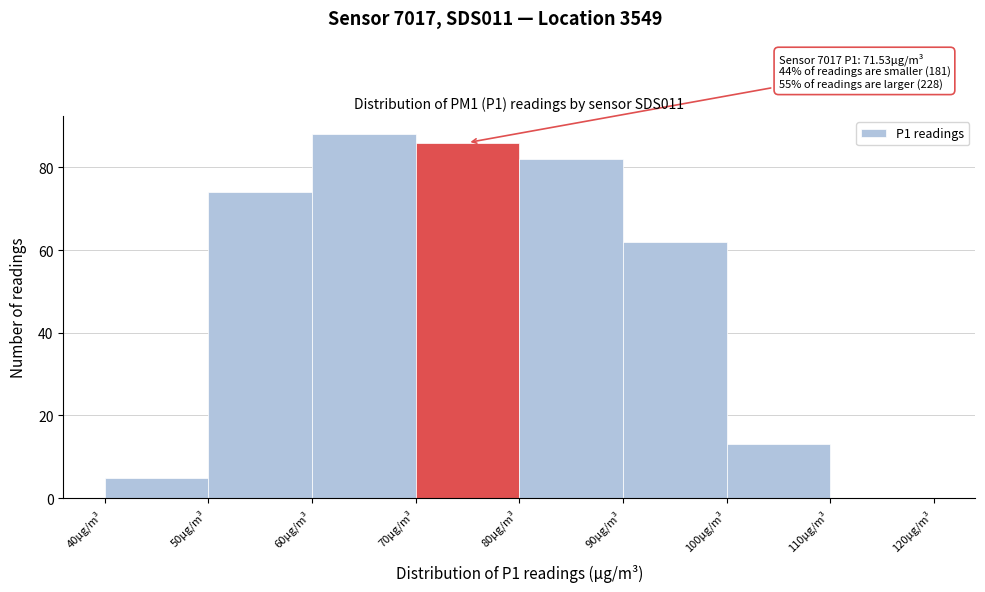

Over which range of the x-axis is the bar tallest?

60 to 70